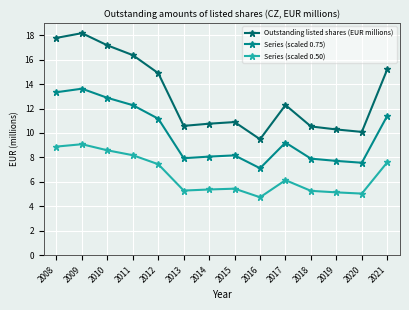

True or false: Outstanding listed shares (EUR millions) and Series (scaled 0.75) cross at least once.

False